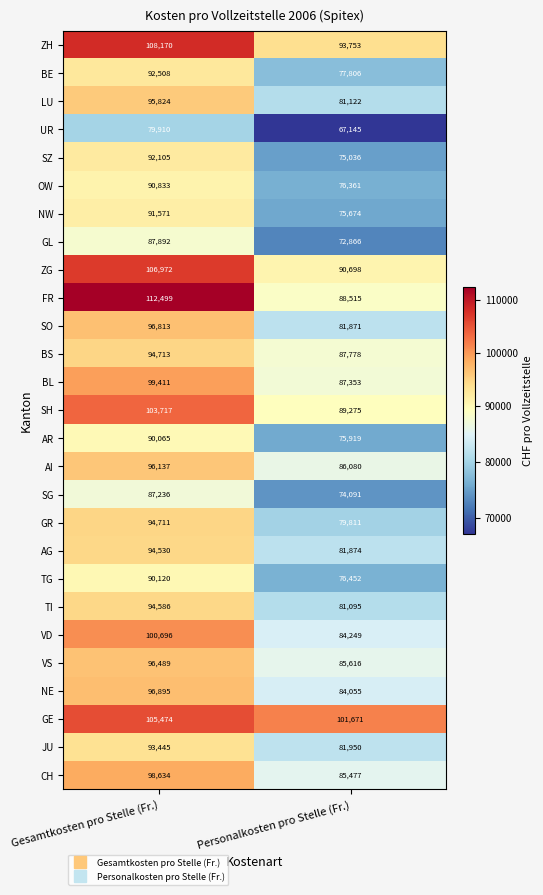

What is the difference between the maximum and minimum values in the TG series?

13668